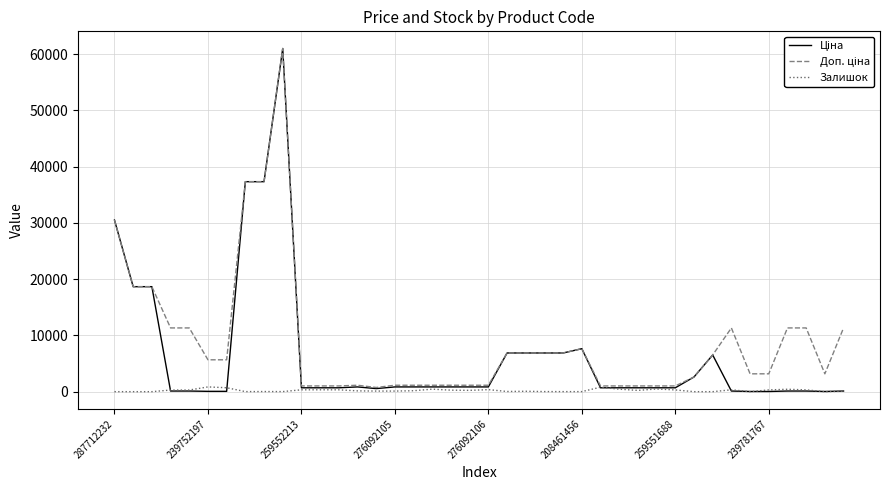

Does the chart display data point markers on the line(s)?

No